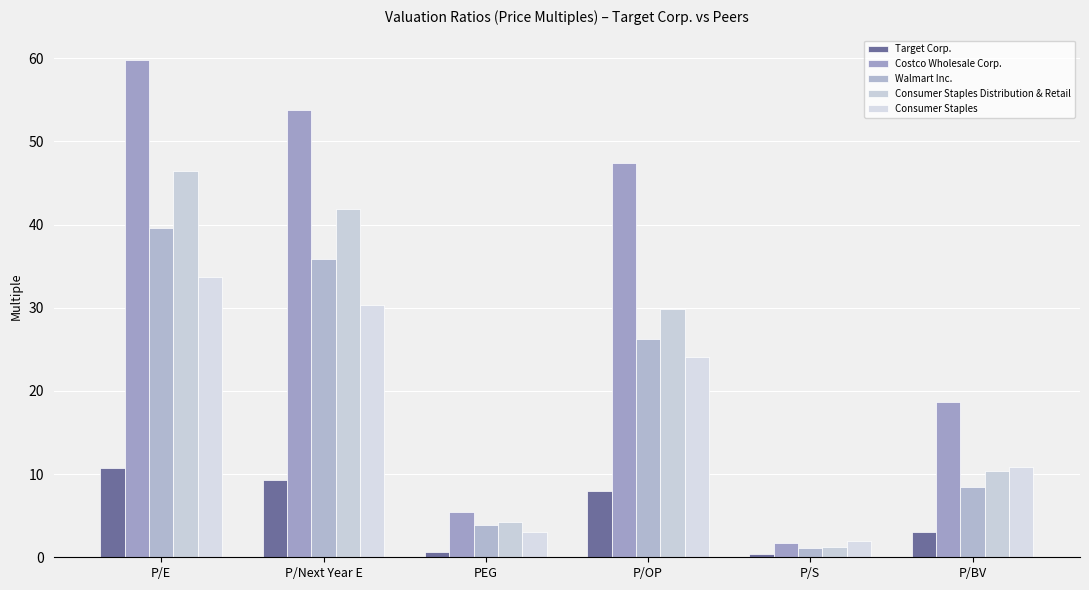

What are all the series names shown in the legend?

Target Corp., Costco Wholesale Corp., Walmart Inc., Consumer Staples Distribution & Retail, Consumer Staples